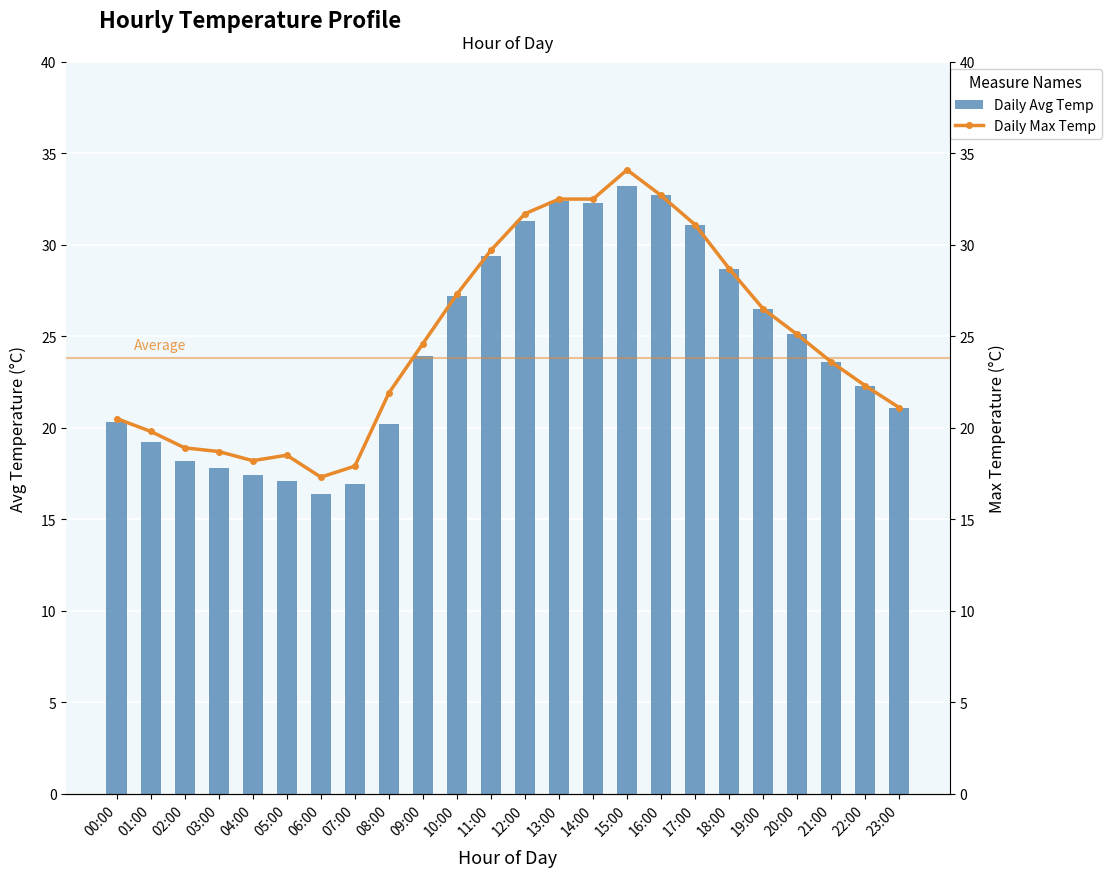

Where is Daily Avg Temp nearest to the value 24?

09:00